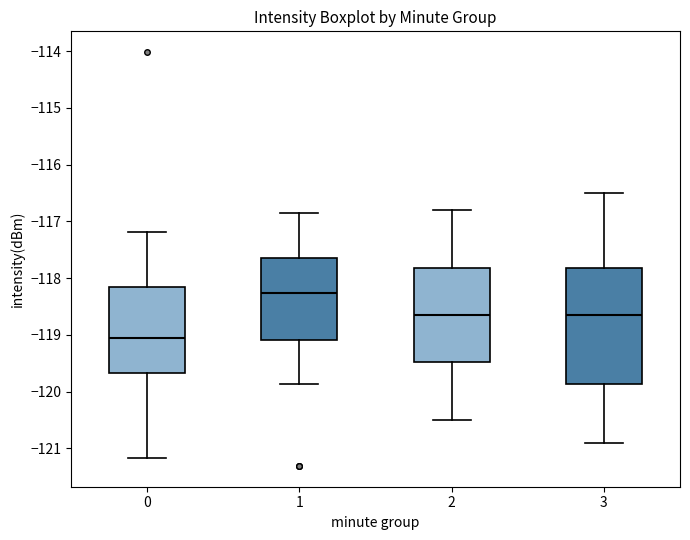

Which box is the tallest, from its lower edge to its upper edge?

3